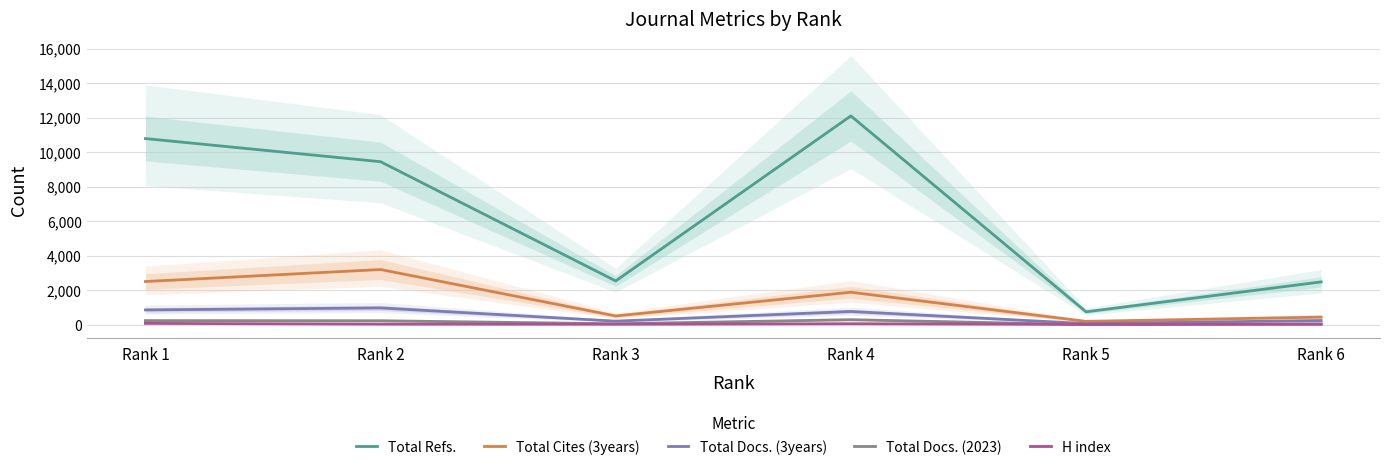

What is the sum of all Total Refs. values?

38136